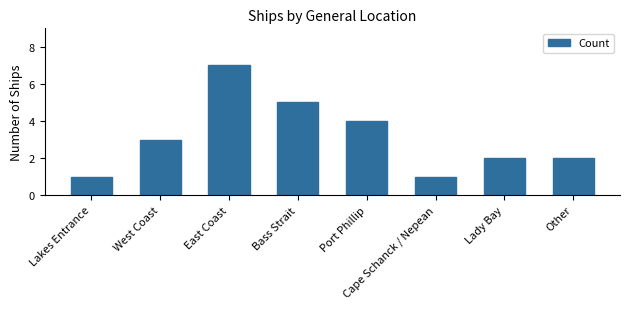

What is the greatest value displayed?

7